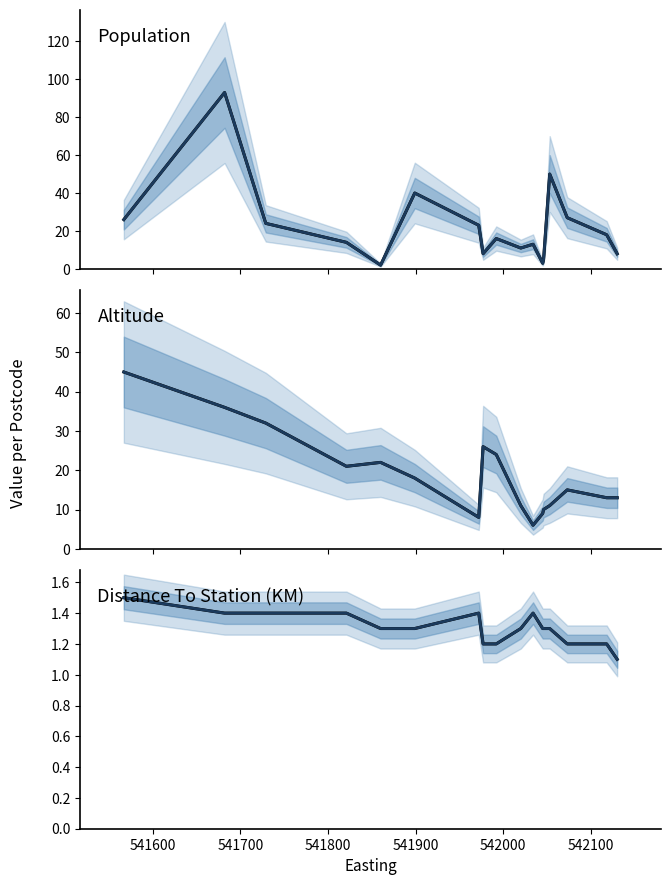

True or false: Altitude and Distance To Station (KM) intersect in this chart.

False